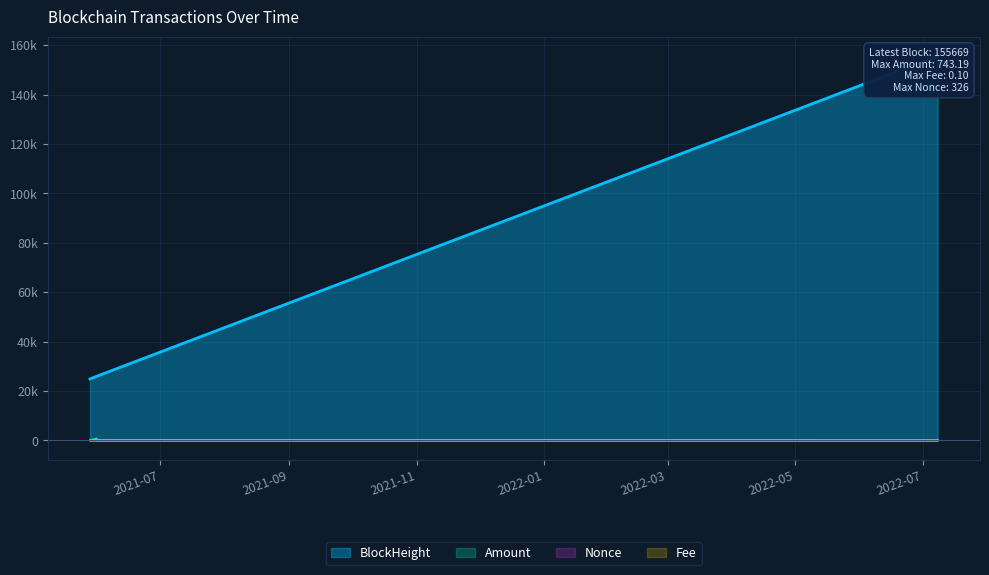

List the series in order of their peak value, highest first.

BlockHeight, Amount, Nonce, Fee